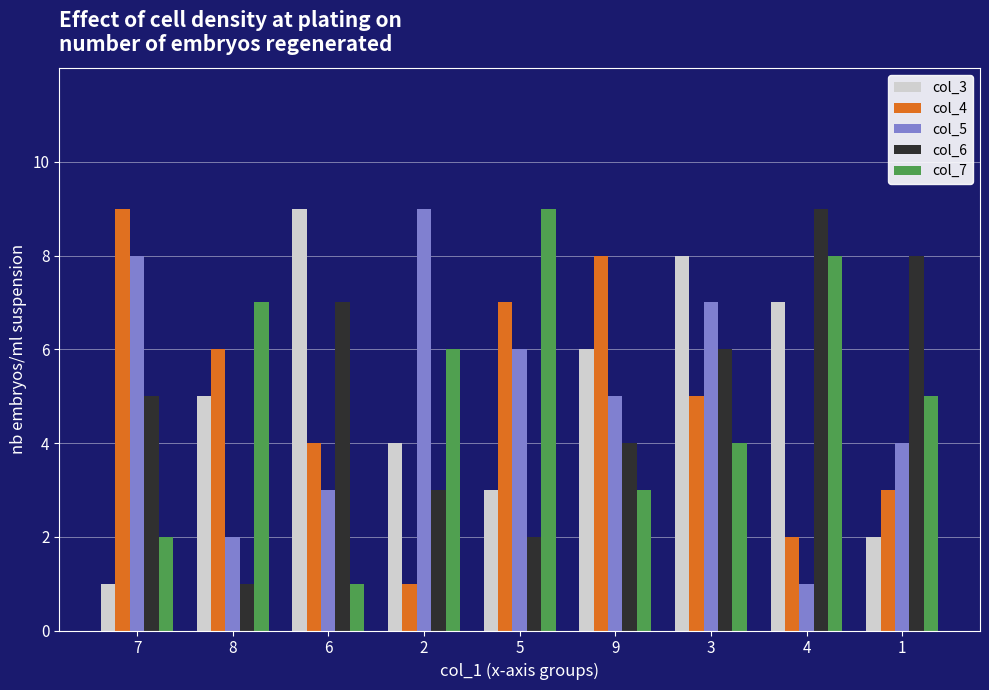

What is the label of the 6th bar from the right?

2